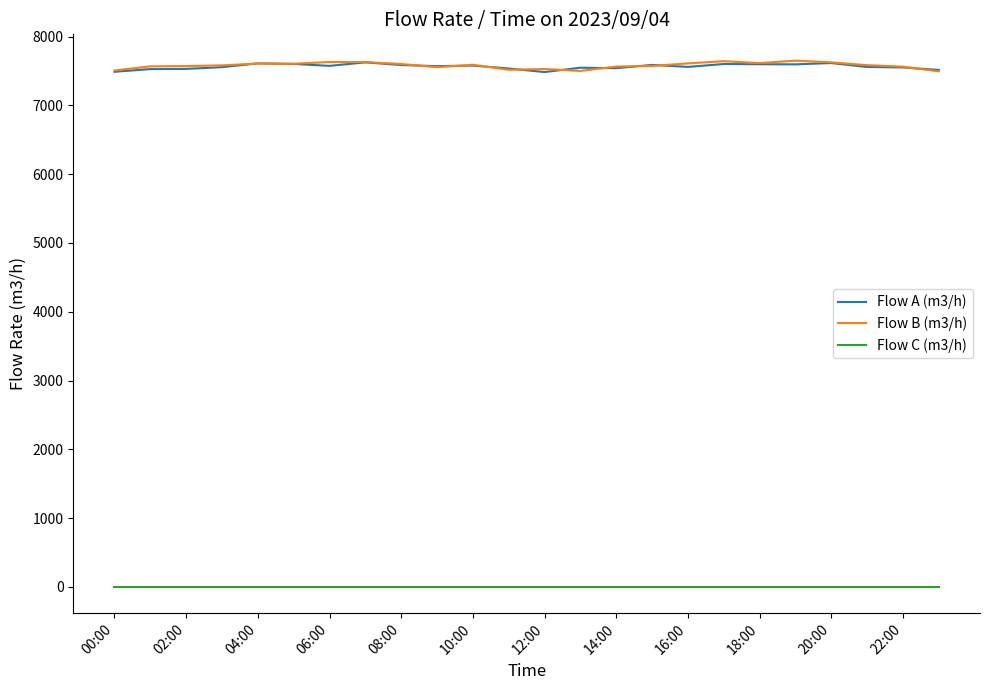

Is this an area chart (filled region under the line)?

No